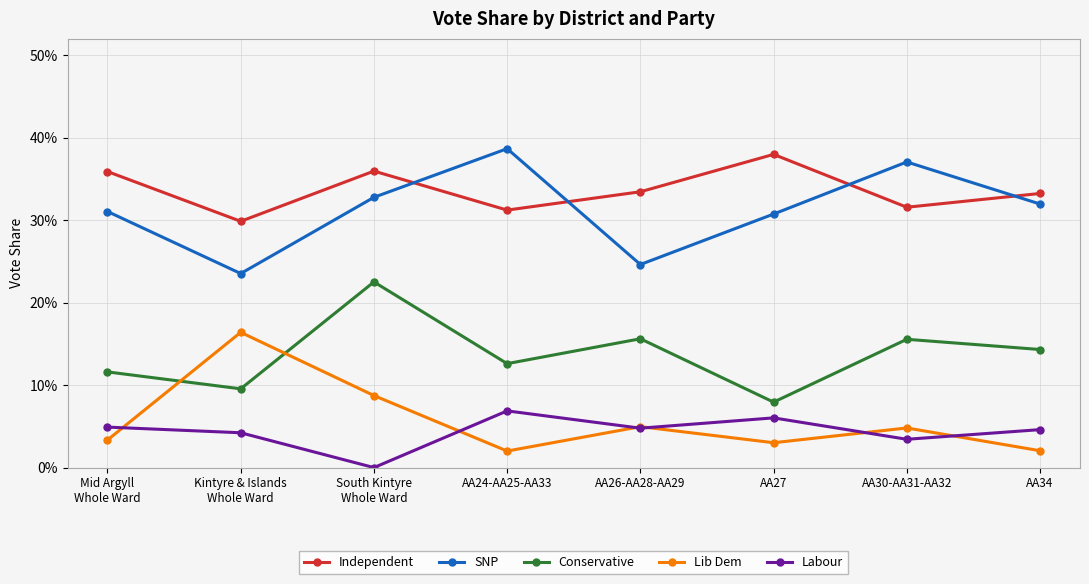

The Lib Dem series shows 0.0 at Mid Argyll
Whole Ward. True or false?

True